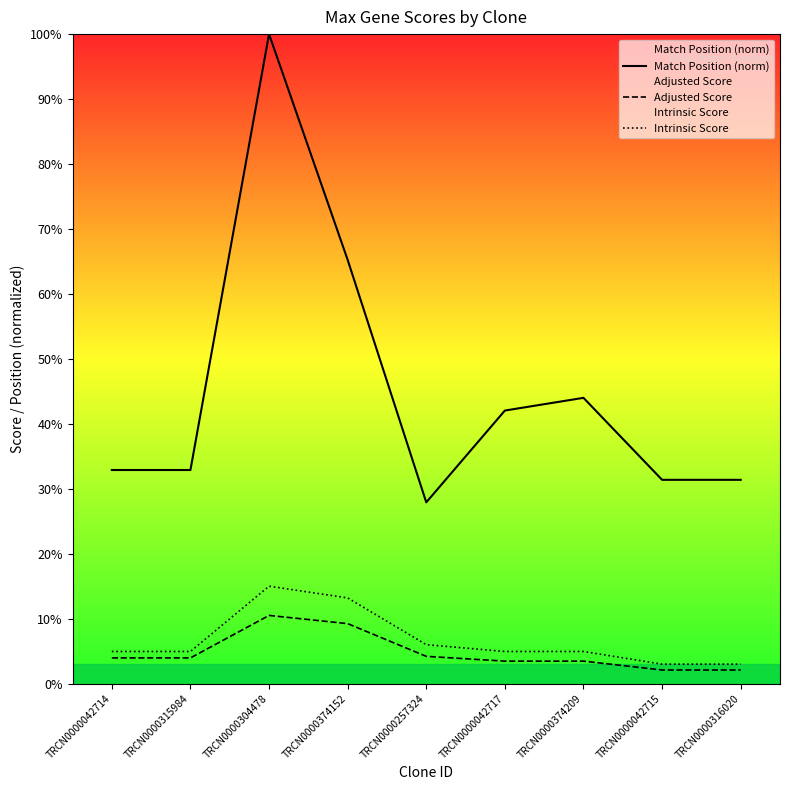

Reading right to left, list all the values displayed in this chart.

Match Position (norm): 31.4	31.4	44.0	42.0	27.9	65.2	100.0	32.9	32.9
Adjusted Score: 2.1	2.1	3.5	3.5	4.2	9.2	10.5	4.0	4.0
Intrinsic Score: 3.0	3.0	5.0	5.0	6.0	13.2	15.0	5.0	5.0